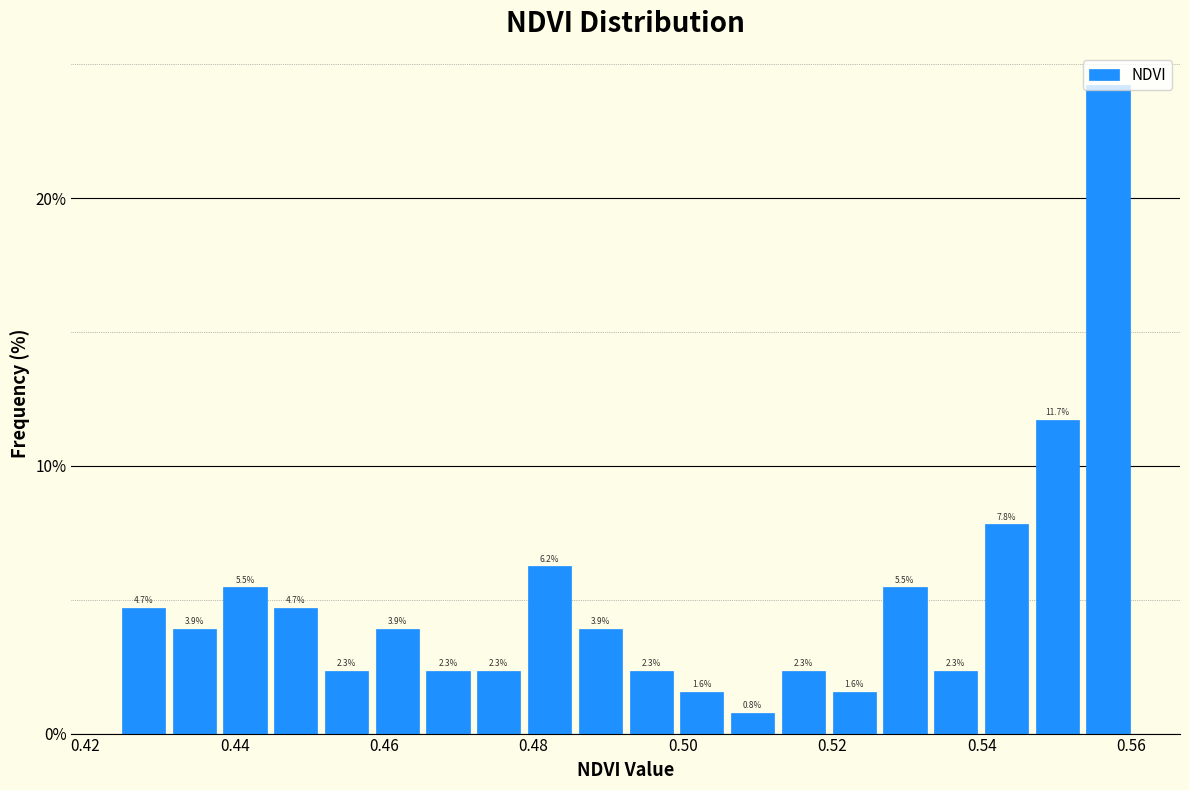

Around what value on the x-axis is the tallest bar? Give the approximate position of its centre, as read against the axis.

0.556